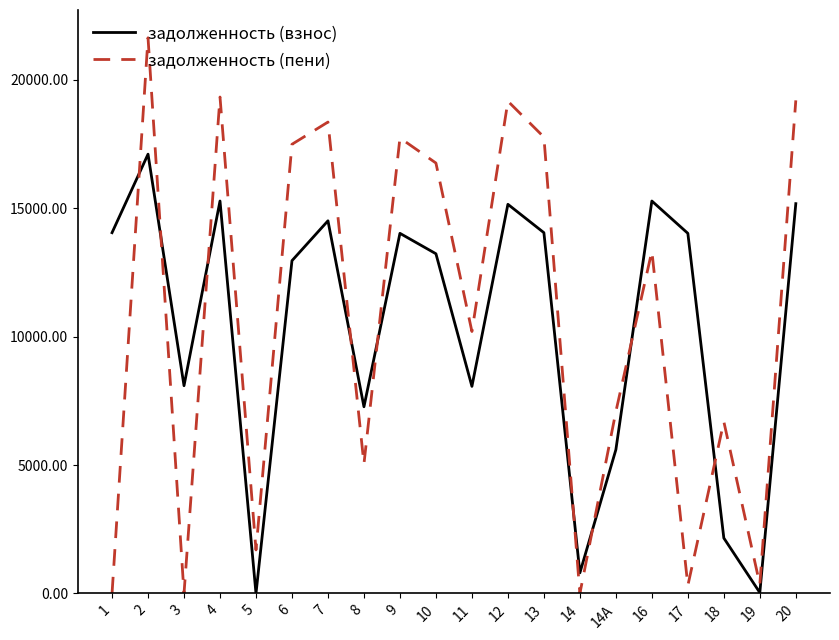

The задолженность (взнос) series shows 8370.0 at 2. True or false?

False